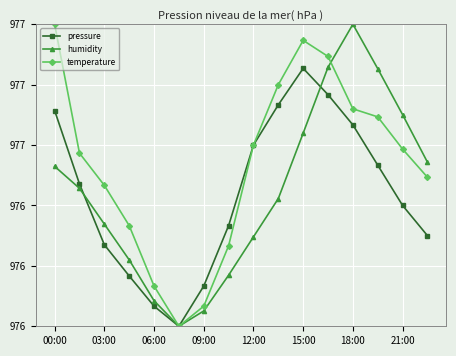

True or false: temperature and pressure intersect in this chart.

False